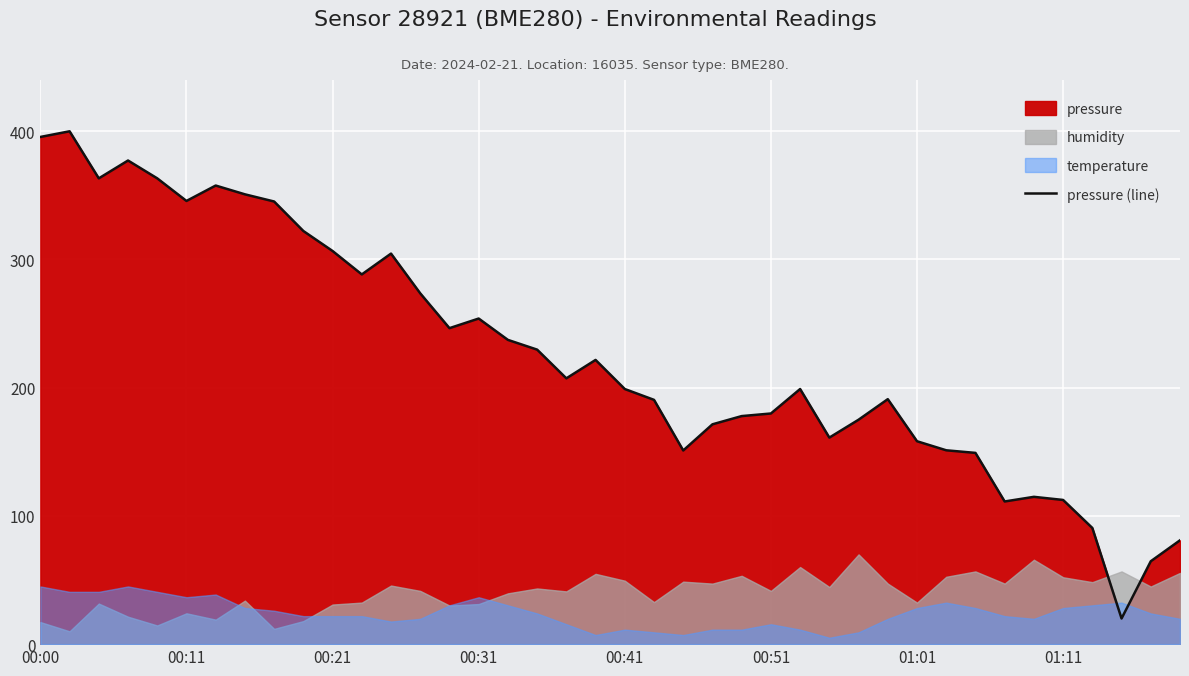

What is the difference between the values at 22 and 31?

0.1